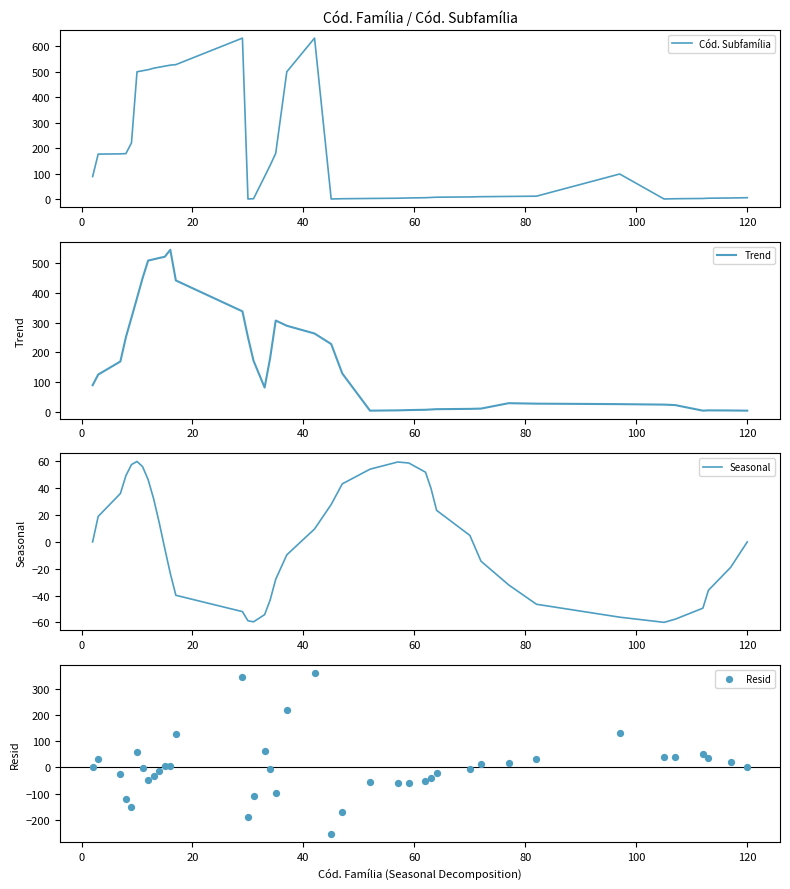

Which series has the largest Y range (max minus min)?

Cód. Subfamília